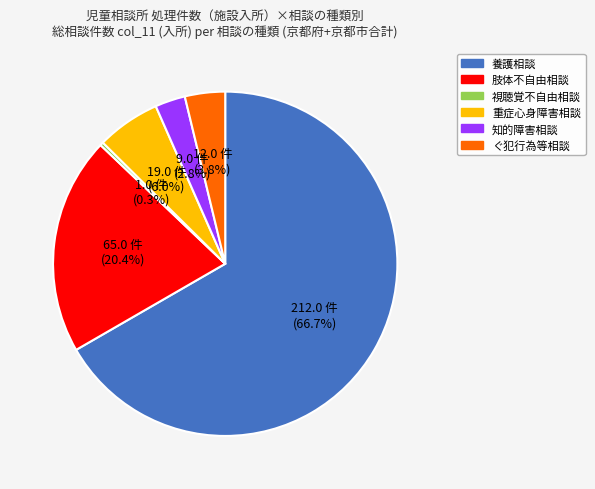

Does any single category account for the majority?

Yes